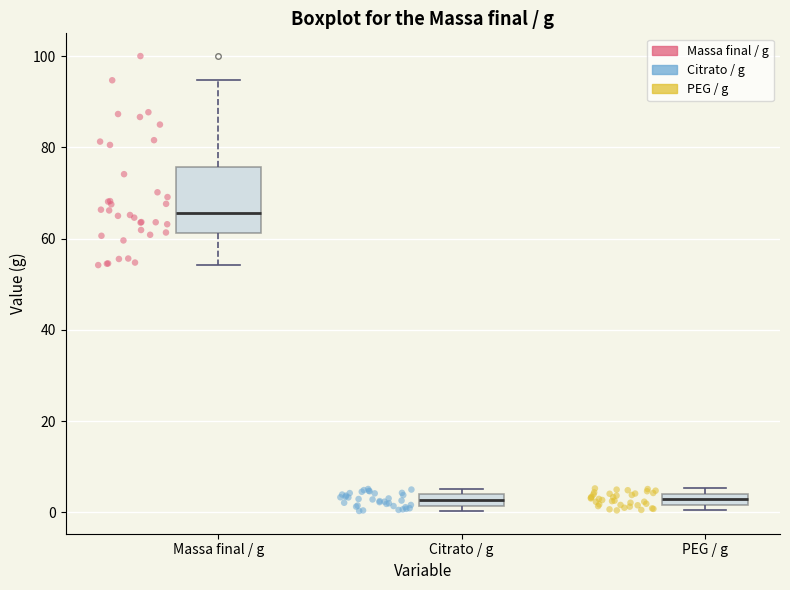

Which box's median line is the highest?

Massa final / g